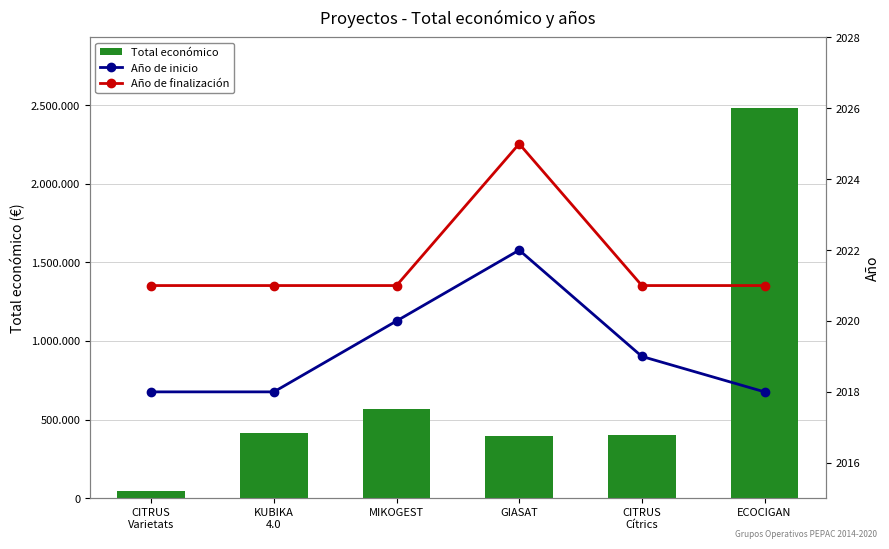

List the series in order of their peak value, lowest first.

Año de inicio, Año de finalización, Total económico